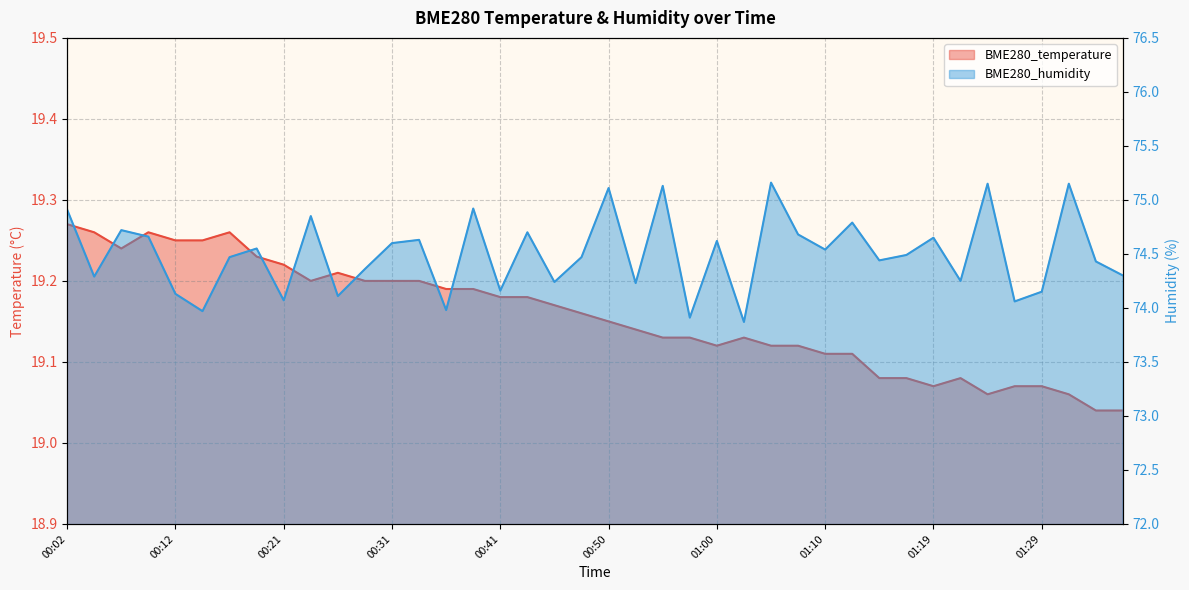

What is the difference between the BME280_humidity values at 00:31 and 00:07?

0.1